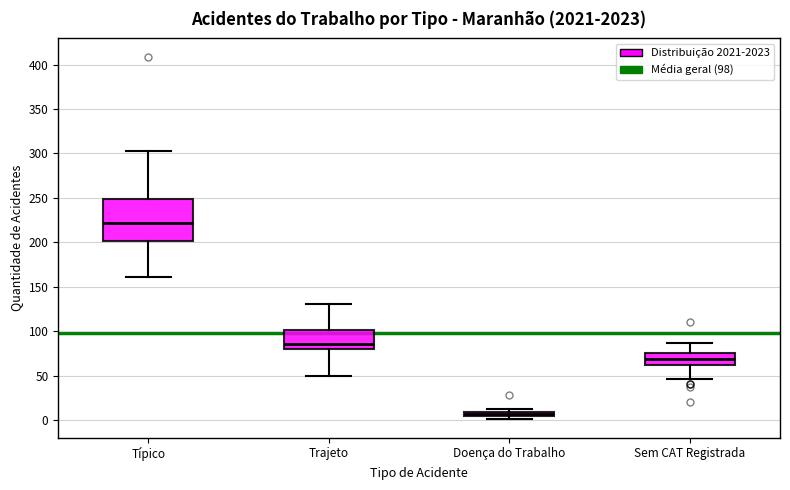

Where does the upper whisker of the box for Trajeto end on the y-axis? The values are not printed on the chart, so give them approximately, as read against the axis.

130